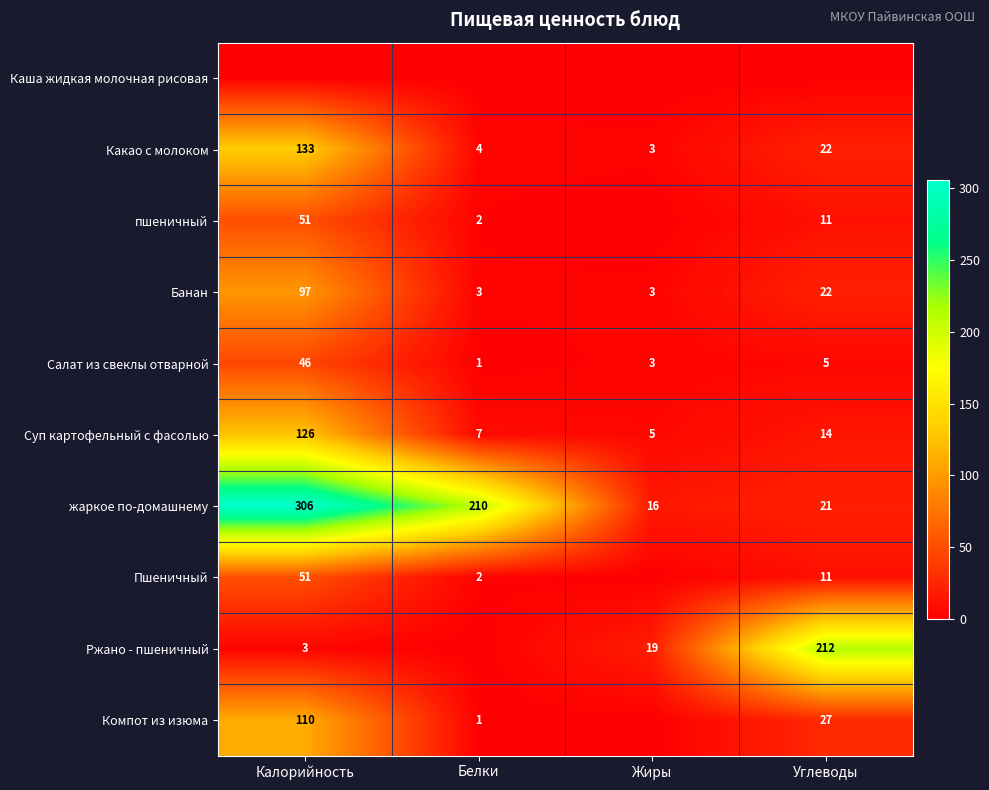

True or false: Компот из изюма has a value of 1 at Белки.

True